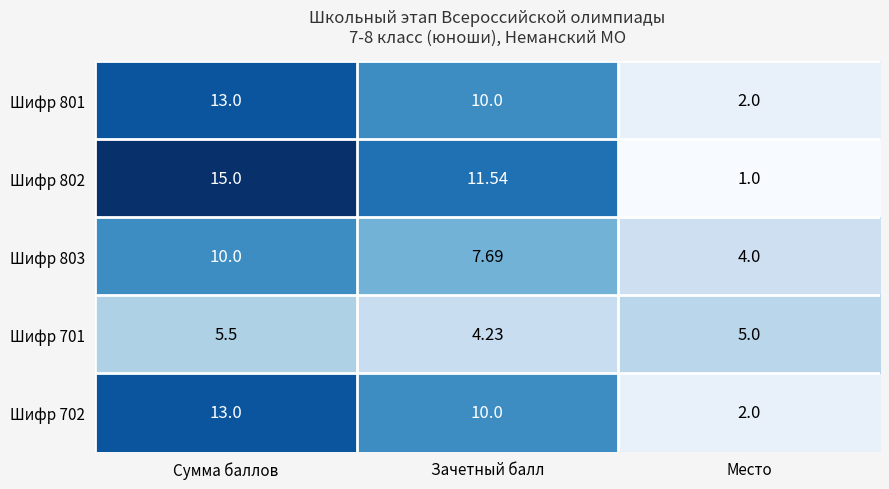

What is the total value across all series at Место?

14.0